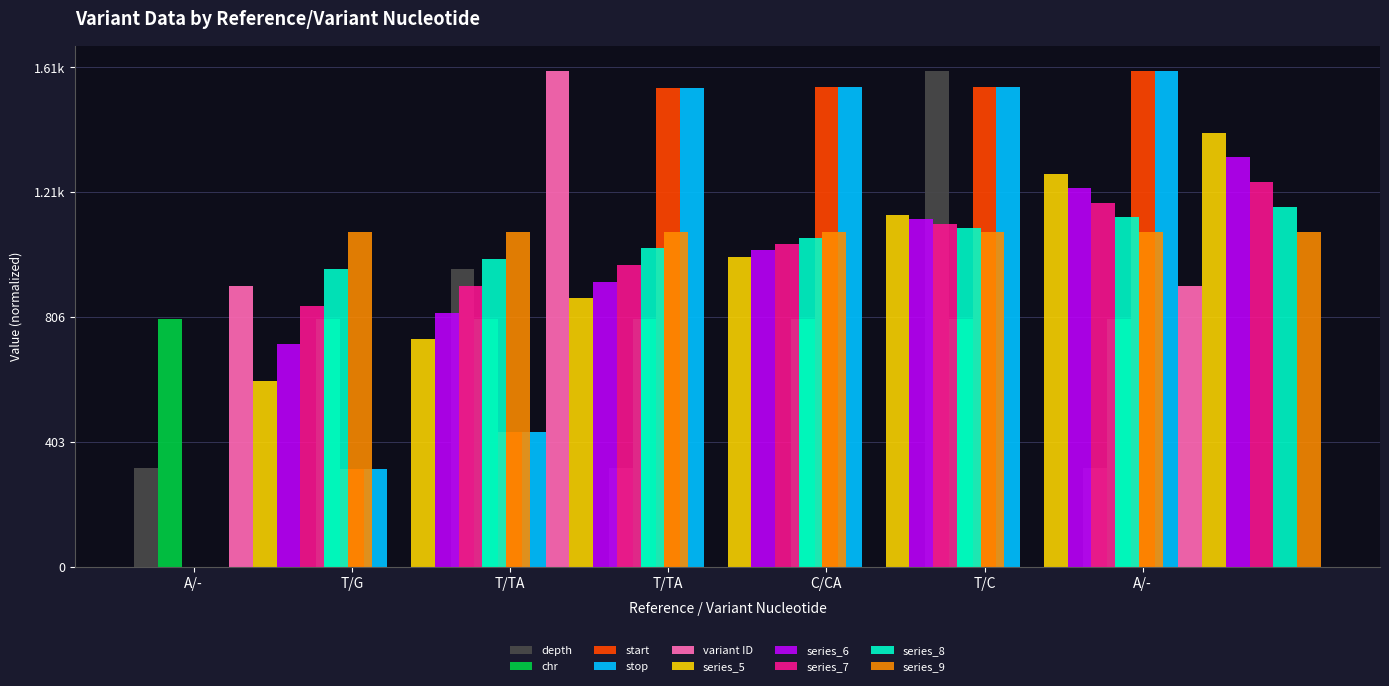

At which label is depth closest to 800?

T/TA